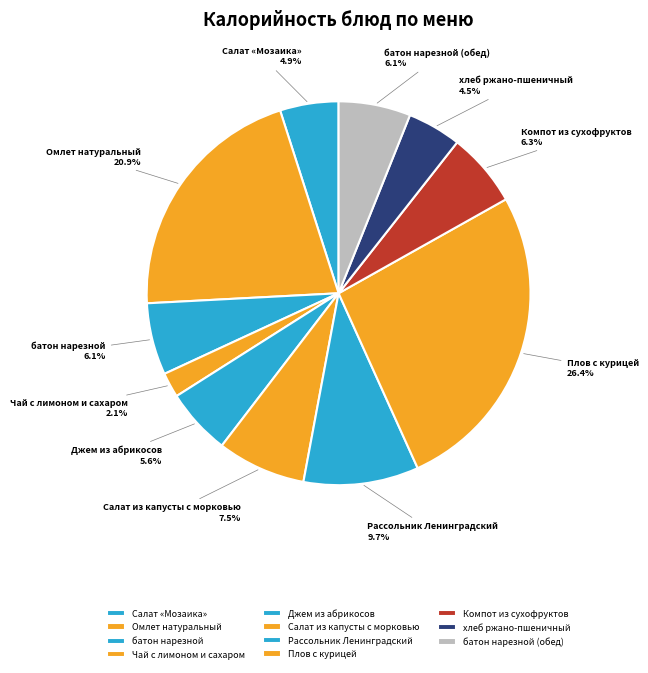

To the nearest percent, what is the difference between the Чай с лимоном и сахаром and Компот из сухофруктов slice percentages?

4%